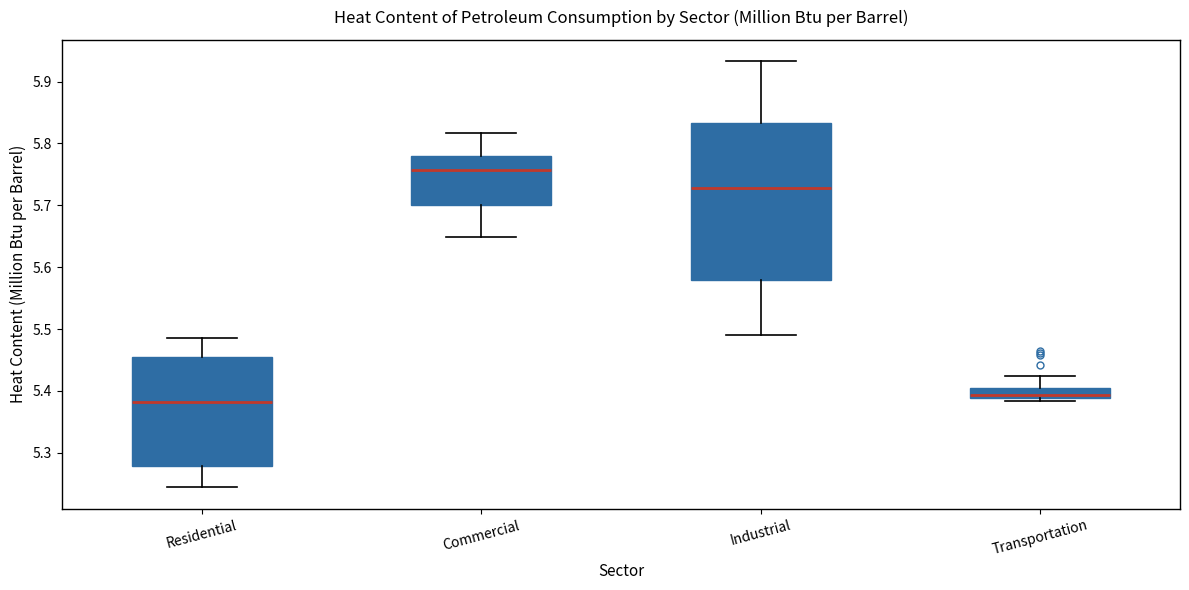

Reading left to right, transcribe this box plot: for each box, give where its median line is, the range the box spans, and where its two whiskers end, as read against the y-axis. The values are not printed on the chart, so give them approximately, as read against the axis.

Residential: median 5.38, box 5.28 to 5.46, whiskers 5.24 to 5.49
Commercial: median 5.76, box 5.70 to 5.78, whiskers 5.65 to 5.82
Industrial: median 5.73, box 5.58 to 5.83, whiskers 5.49 to 5.93
Transportation: median 5.39 (inside the box), box 5.39 to 5.41, whiskers 5.38 to 5.43